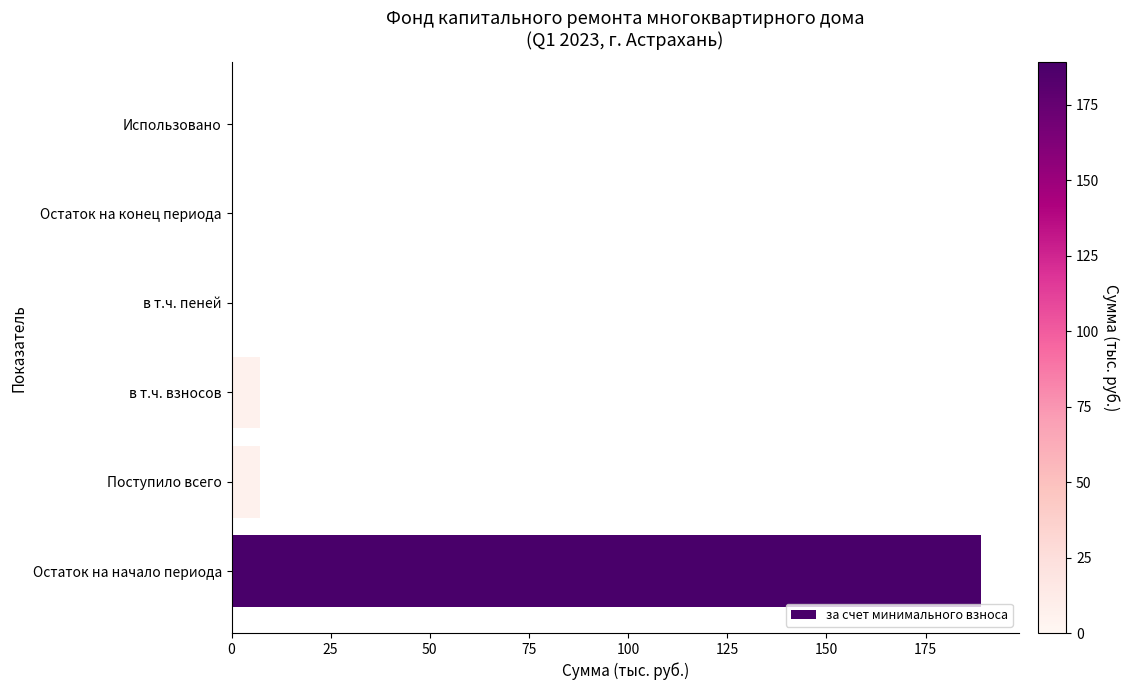

Between Остаток на начало периода and Остаток на конец периода, which is larger?

Остаток на начало периода